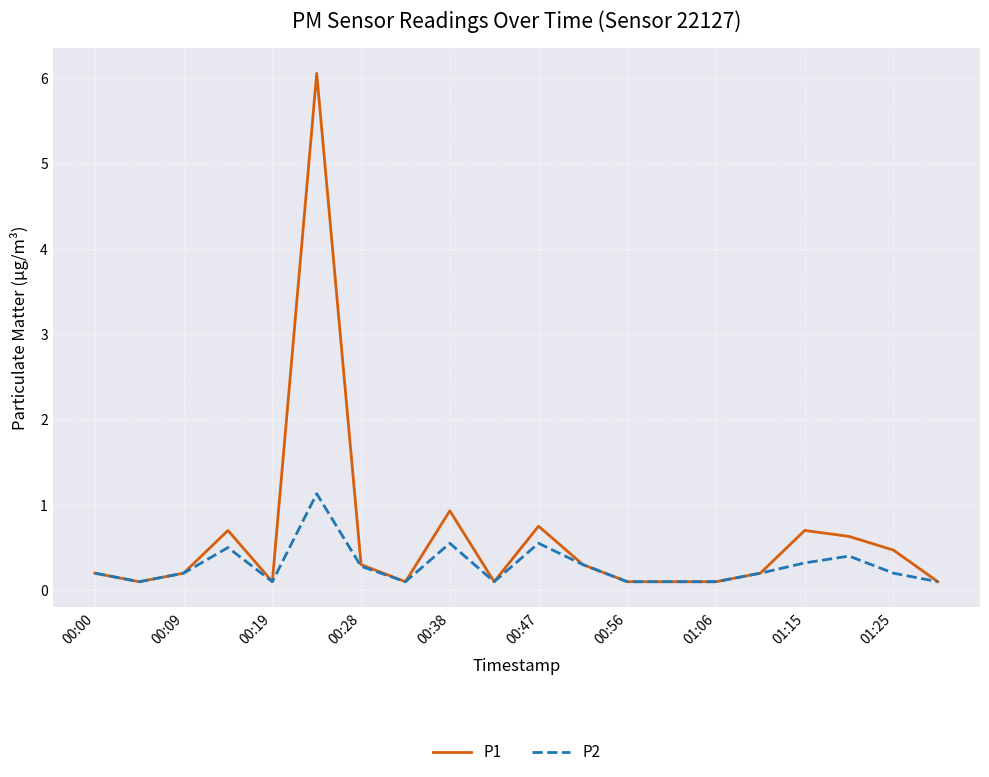

Which series has the largest range (max minus min)?

P1